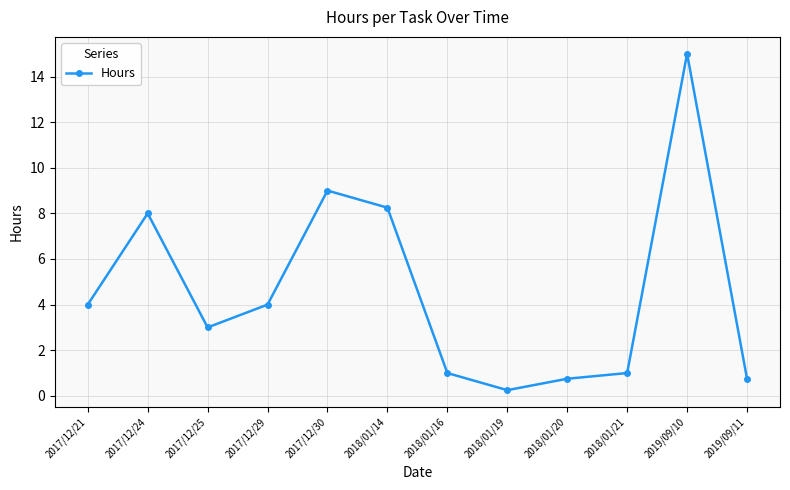

What is the average value?

4.6